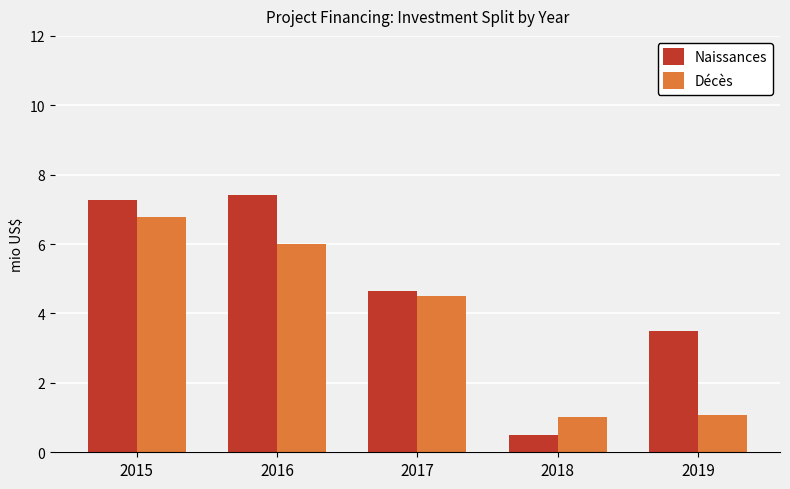

What is the minimum value shown in the chart?

0.5